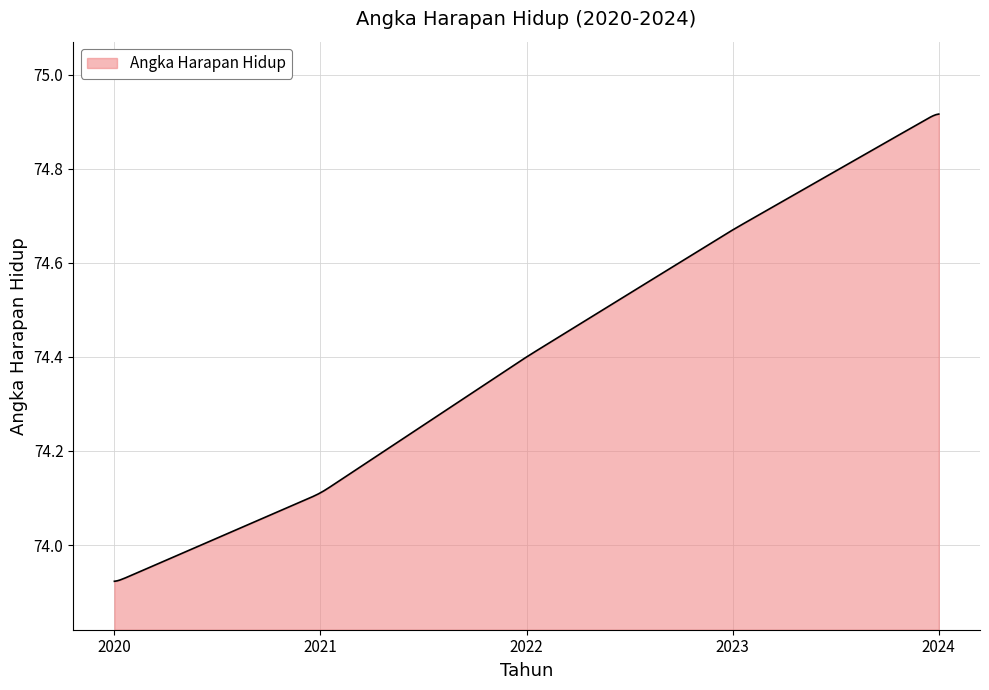

What is the difference between the maximum and minimum values?

1.0